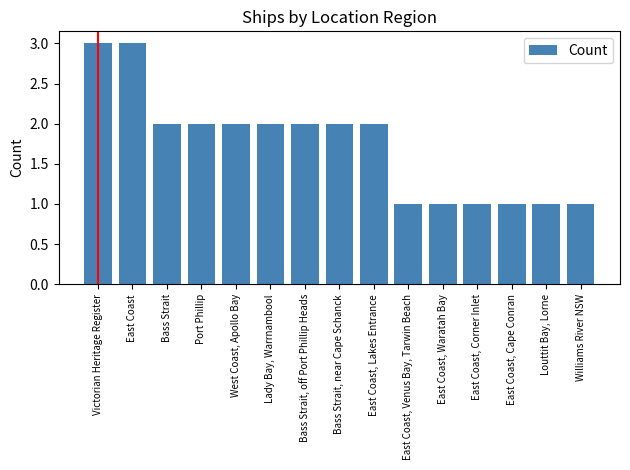

What is the difference between the second highest and second lowest values?

2